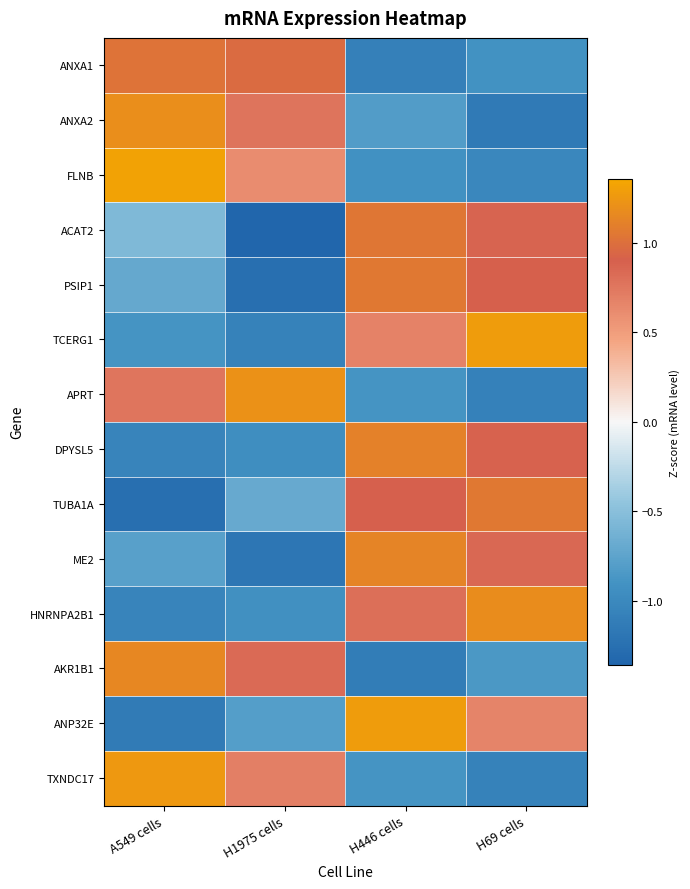

What is the smallest value displayed?

-1.4